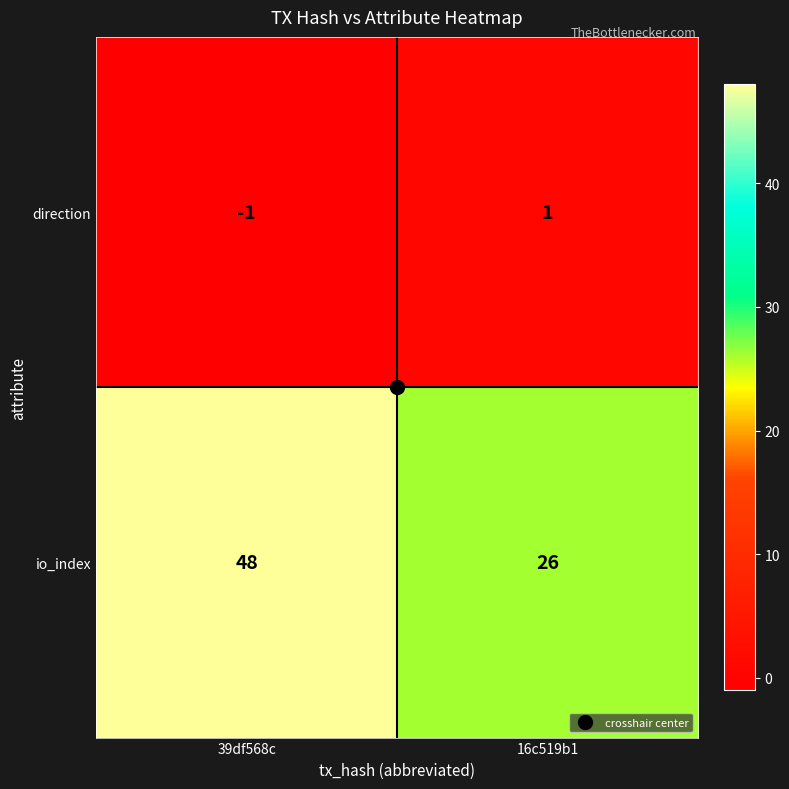

At how many categories does at least one series exceed 10?

2